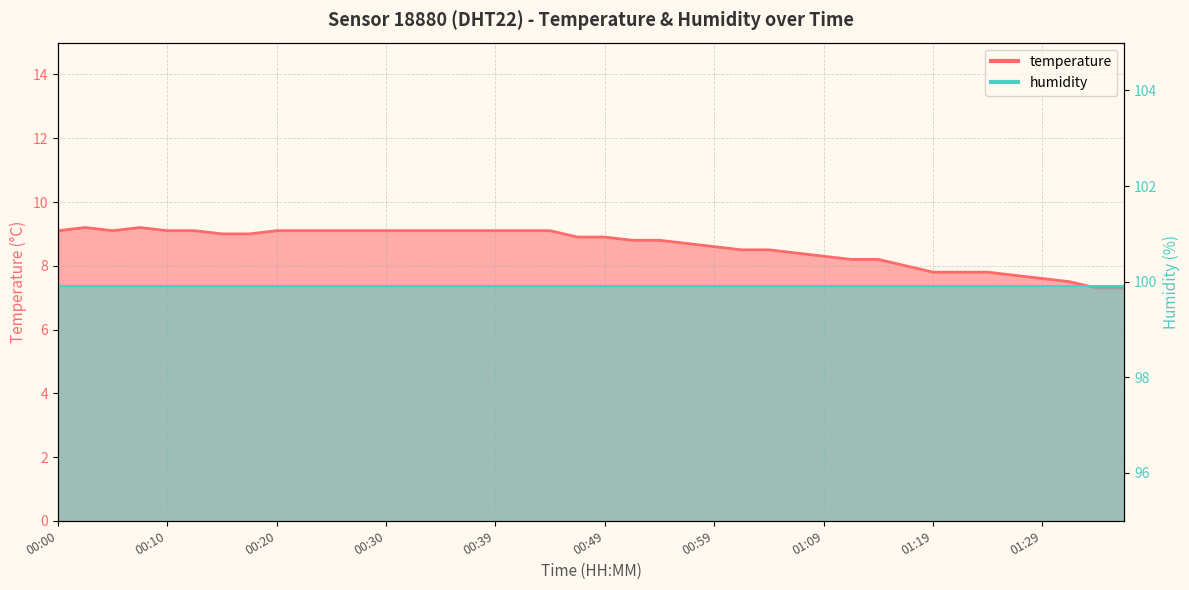

The value at 01:21 is 7.8. True or false?

True